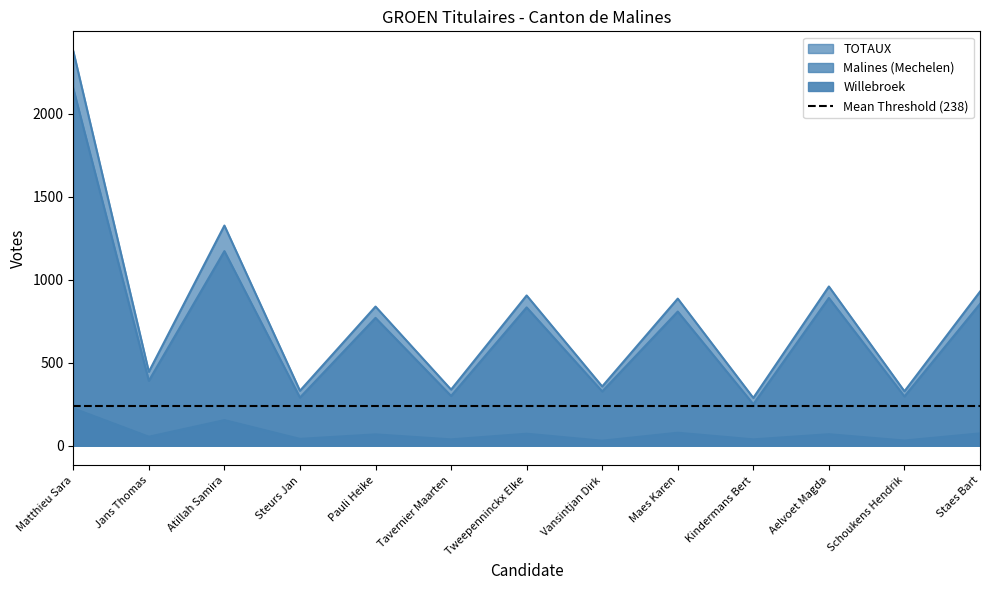

The Malines (Mechelen) series shows 390 at Steurs Jan. True or false?

False